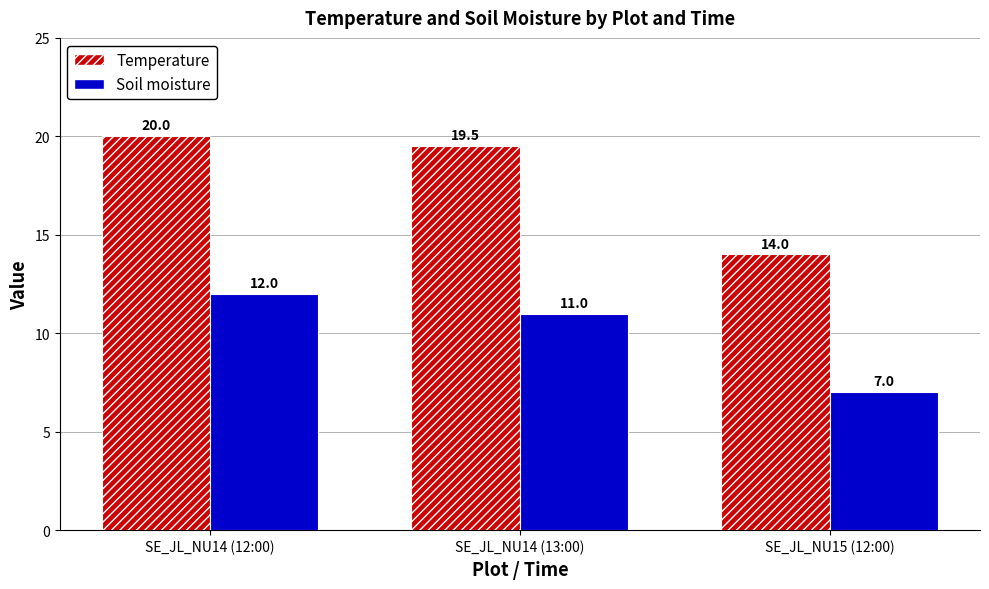

What is the difference between the maximum and minimum values in the Temperature series?

6.0